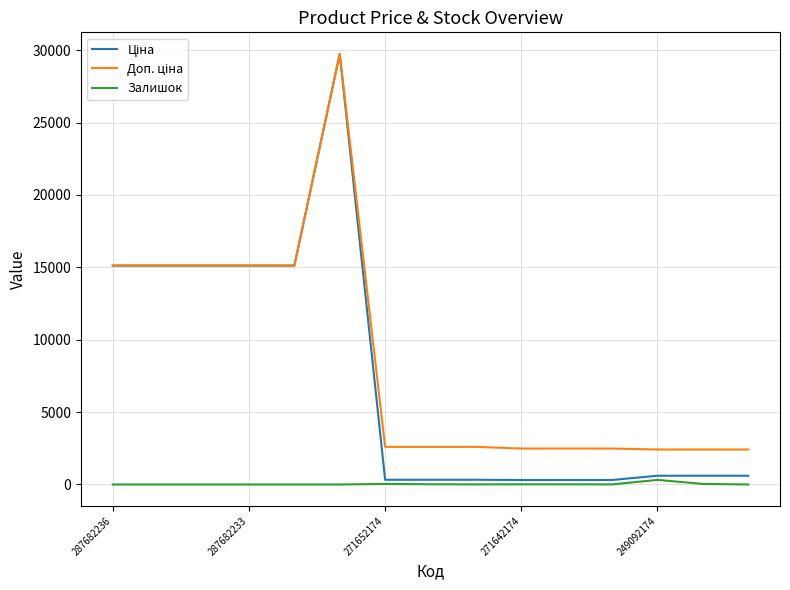

How many interior local peaks does the Доп. ціна series have?

1